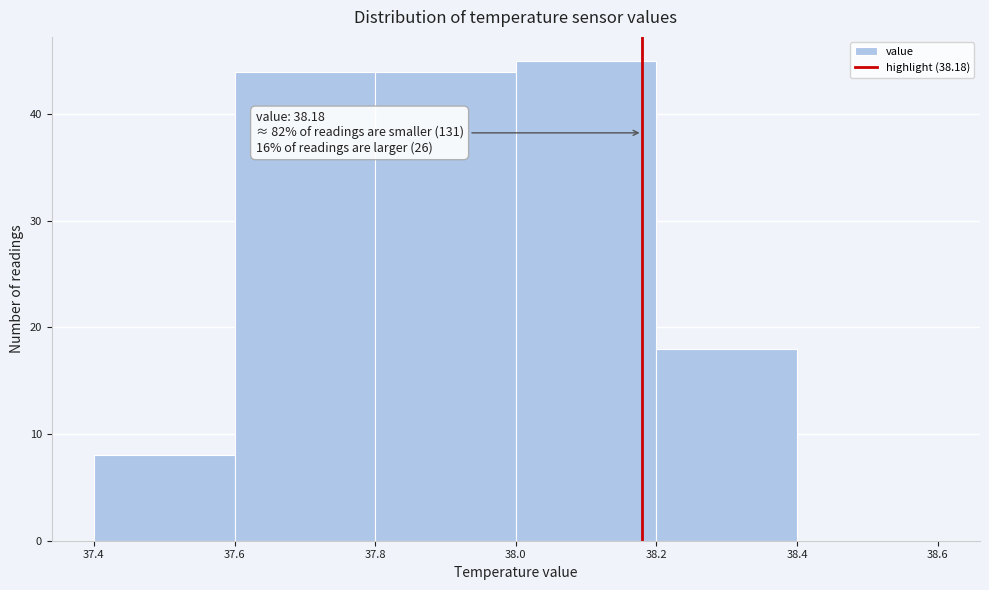

Over which range of the x-axis is the bar tallest?

38.0 to 38.2